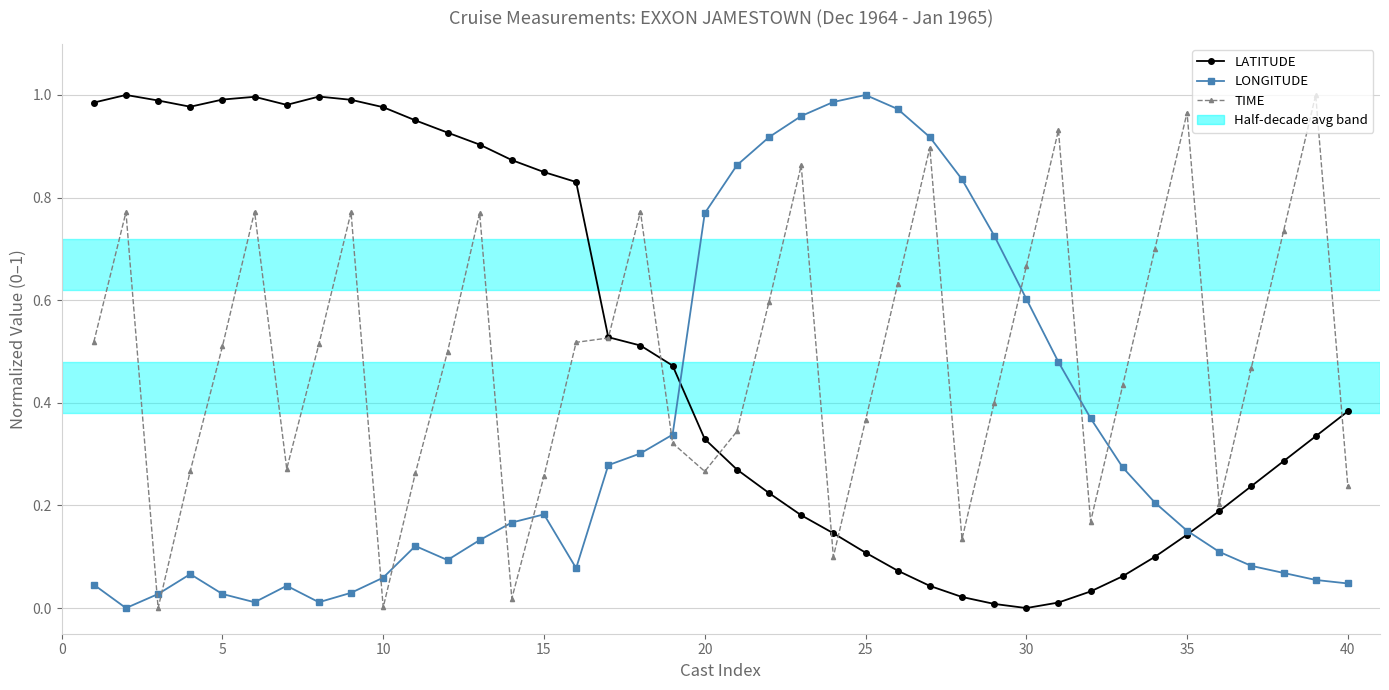

Which series ends up on top after the final intersection of TIME and LONGITUDE?

TIME